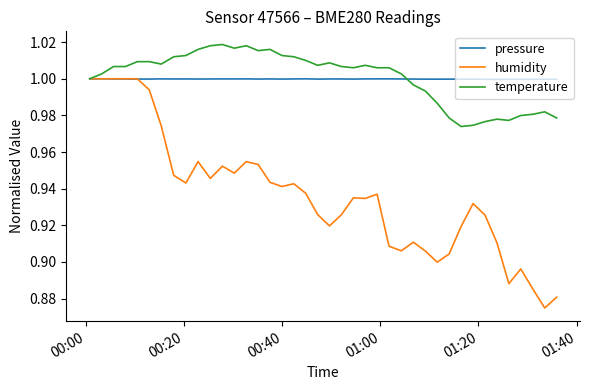

Which series has the largest range (max minus min)?

humidity